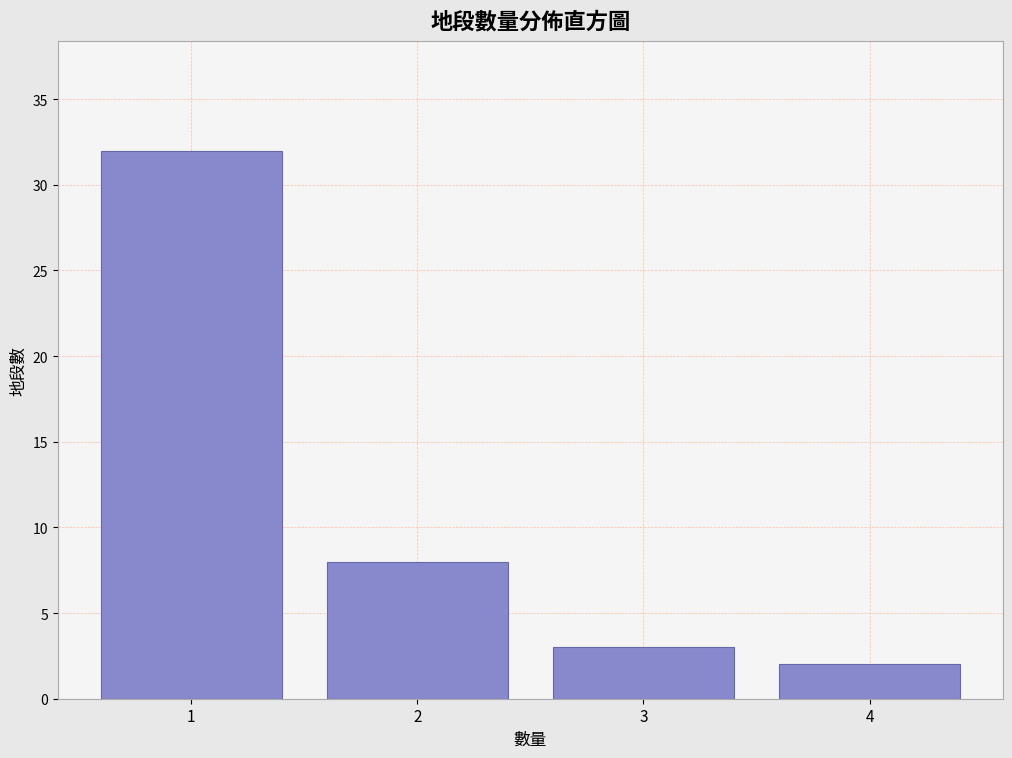

Reading left to right, list every bar in this chart as the range it spans on the x-axis followed by its height. The values are not printed on the chart, so give them approximately, as read against the axis.

0.5 to 1.5: 32
1.5 to 2.5: 8
2.5 to 3.5: 3
3.5 to 4.5: 2